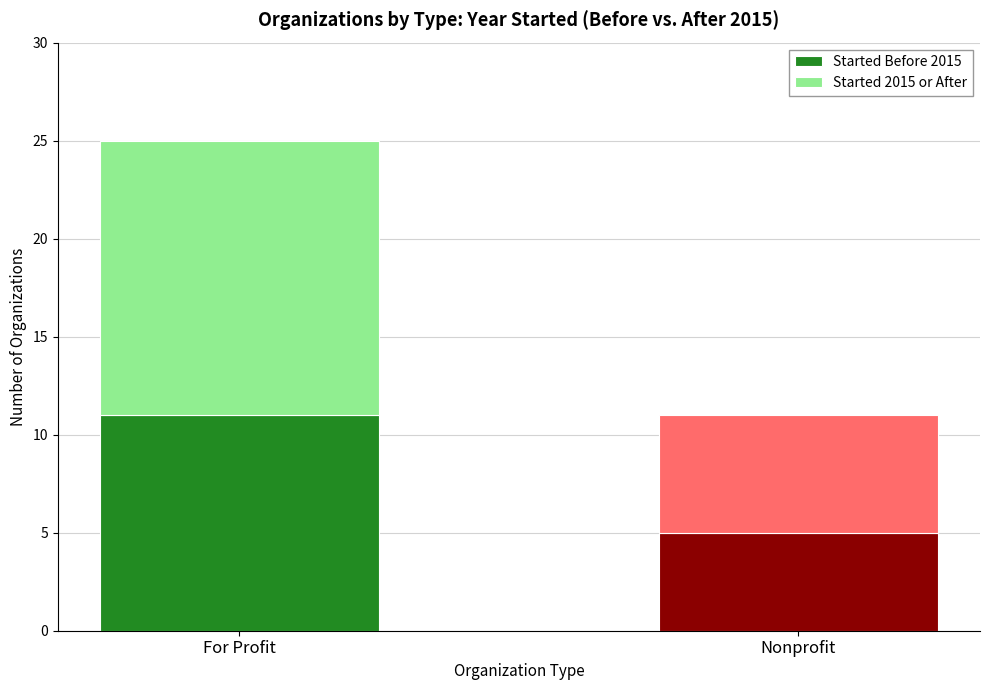

What is the difference between the maximum and minimum values in the Started Before 2015 series?

6